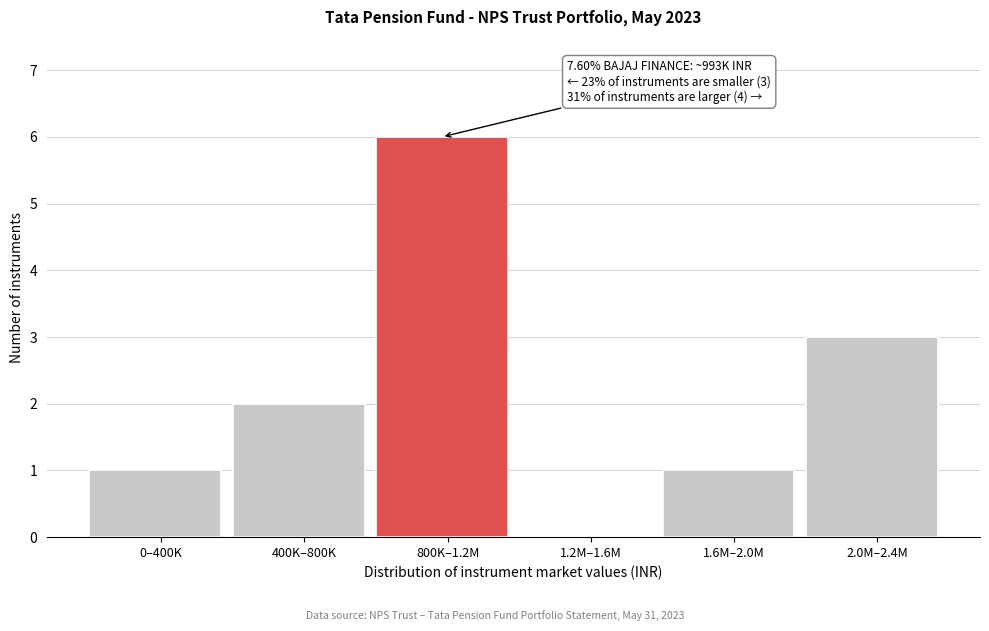

Reading left to right, what are all the values shown in this chart?

0–400K=1	400K–800K=2	800K–1.2M=6	1.2M–1.6M=0	1.6M–2.0M=1	2.0M–2.4M=3